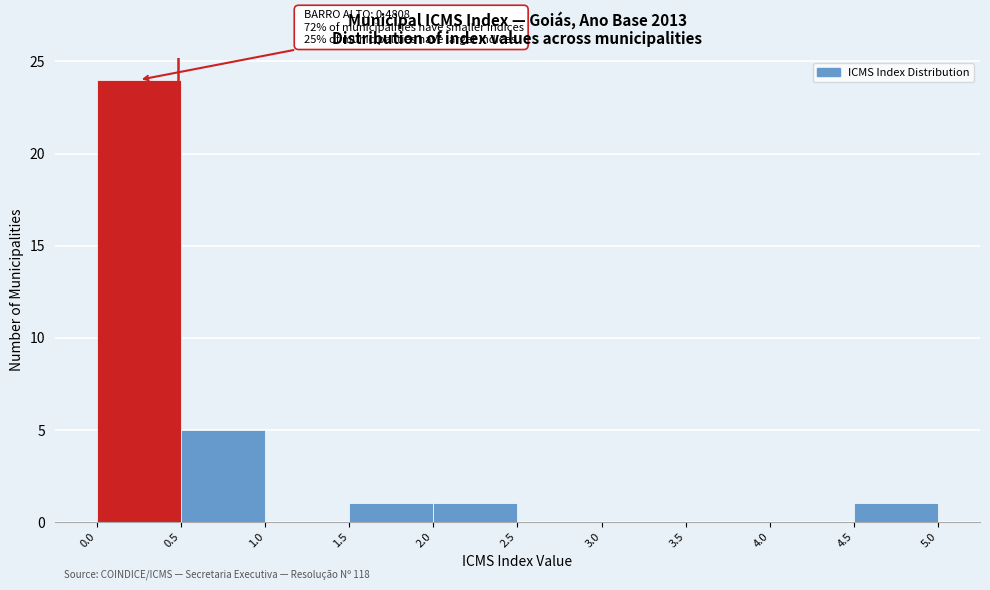

Over which range of the x-axis is the bar tallest?

0.0 to 0.5